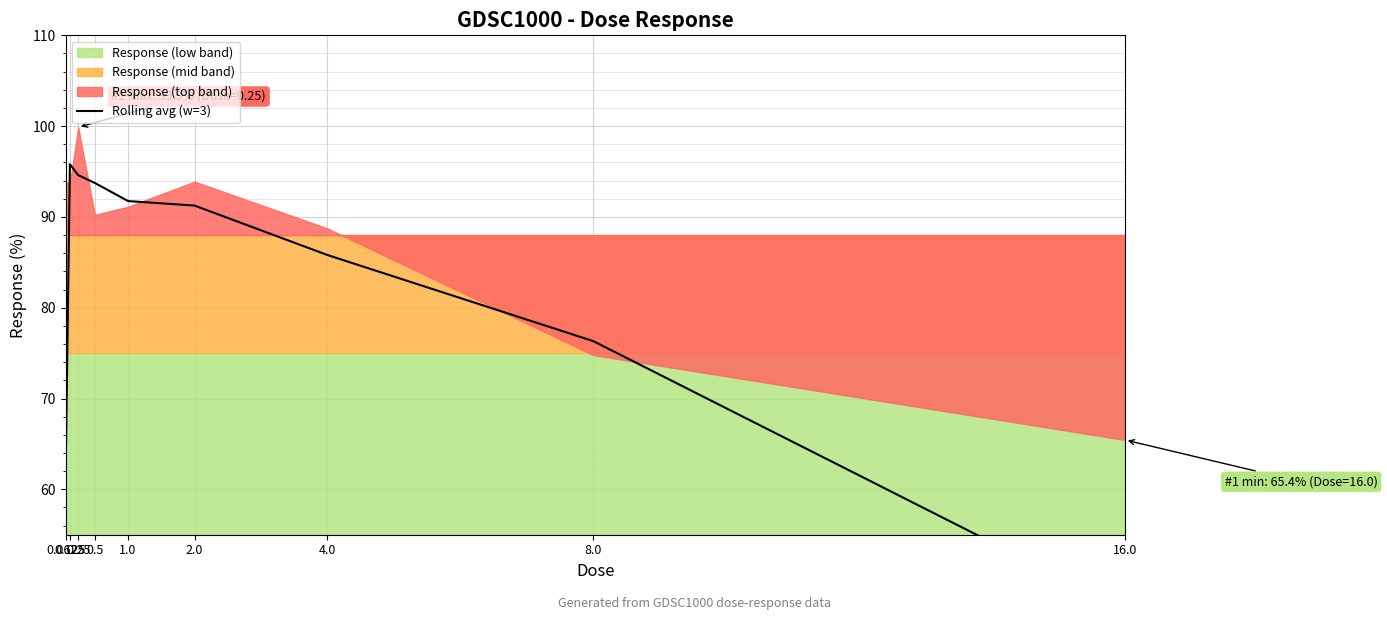

What is the difference between the values at 8.0 and 2.0?

14.9